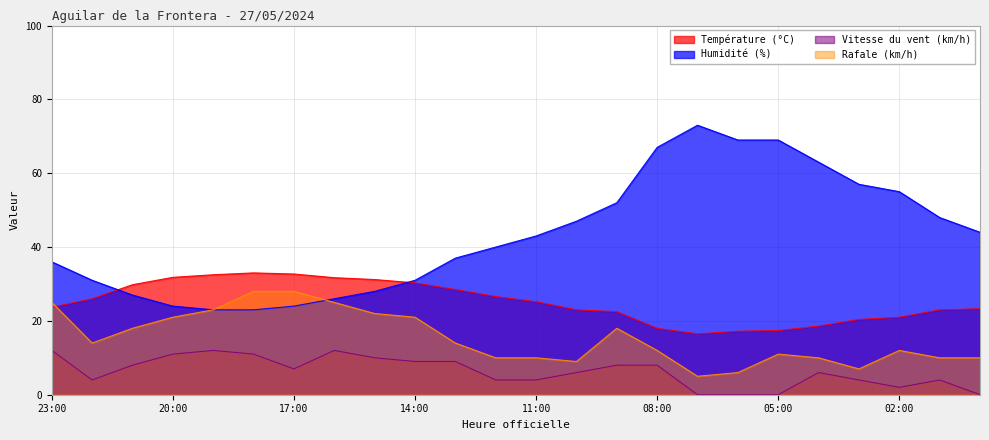

How many times do Rafale (km/h) and Température (°C) cross each other?

1